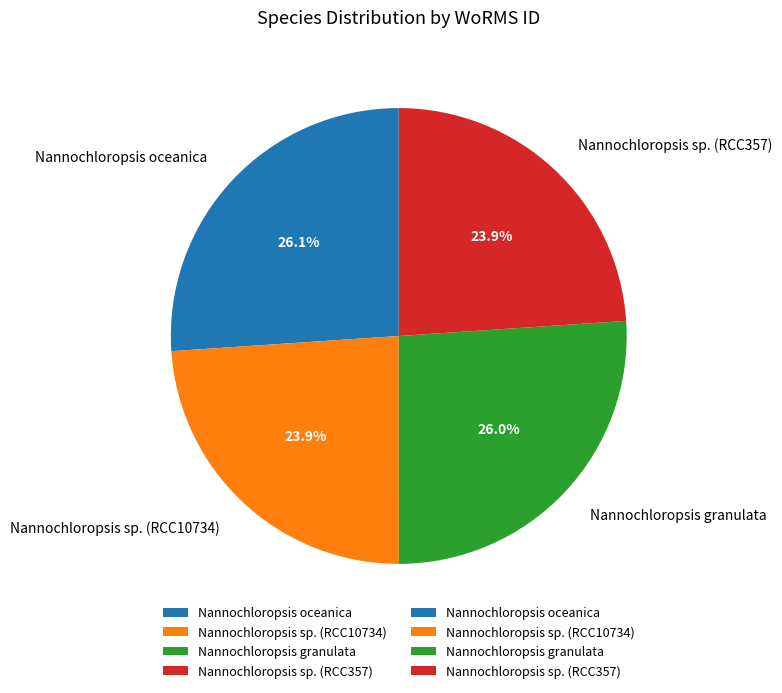

To the nearest percent, what is the difference between the Nannochloropsis granulata and Nannochloropsis sp. (RCC357) slice percentages?

2%